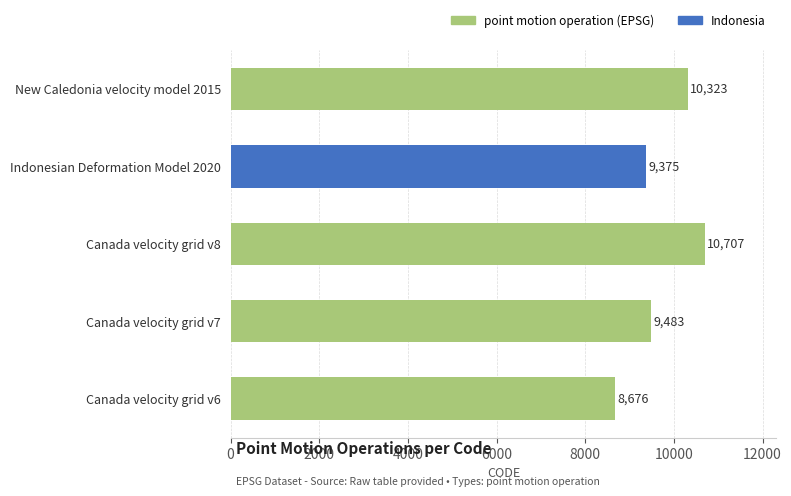

Is it true that the value at Indonesian Deformation Model 2020 is 9375?

True